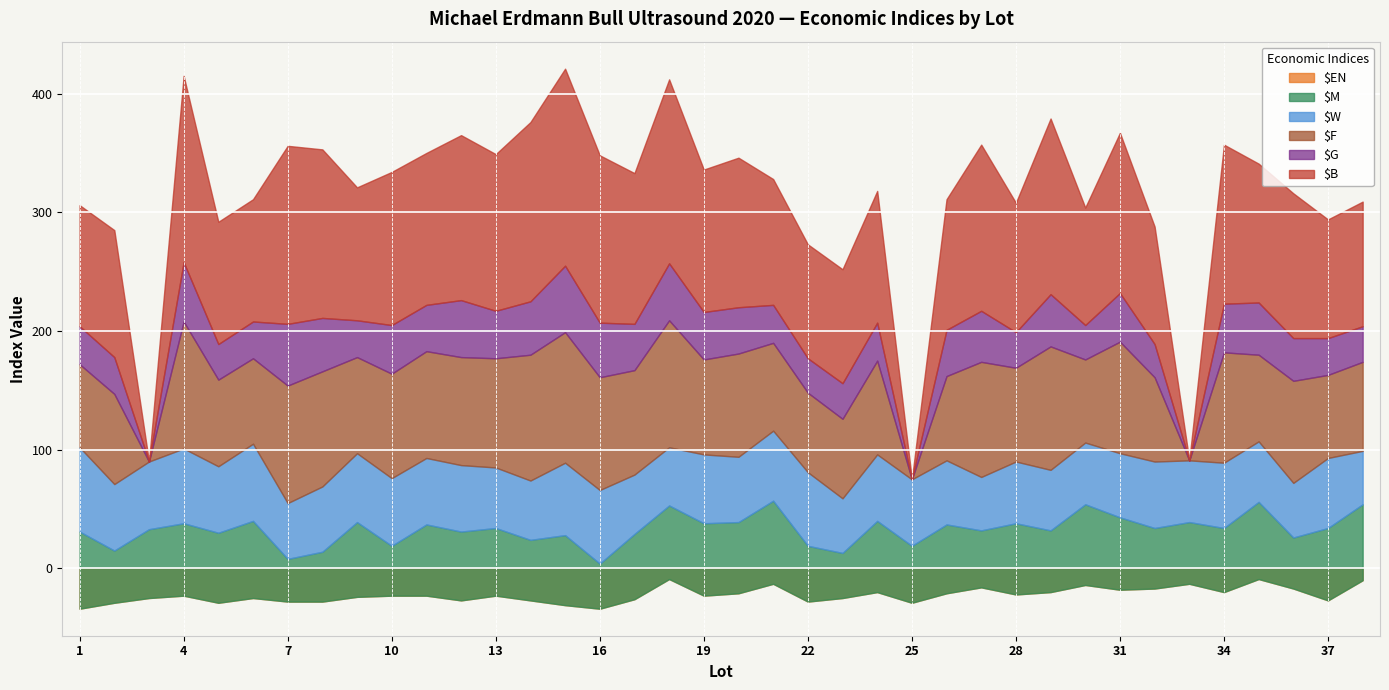

True or false: $F and $B cross at least once.

False